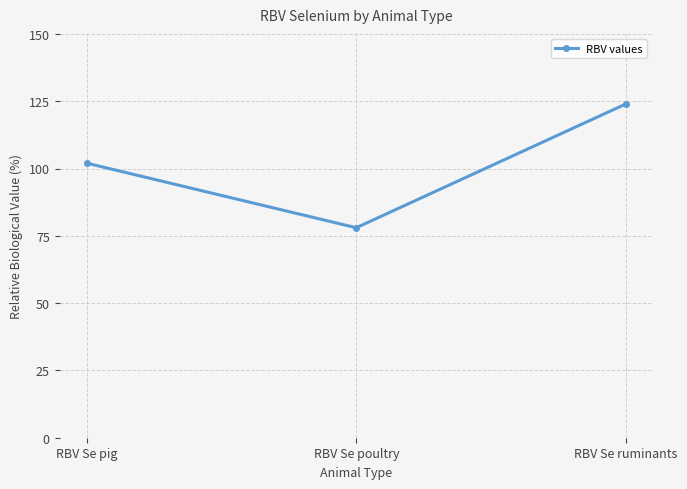

At which label is the value closest to 101?

RBV Se pig